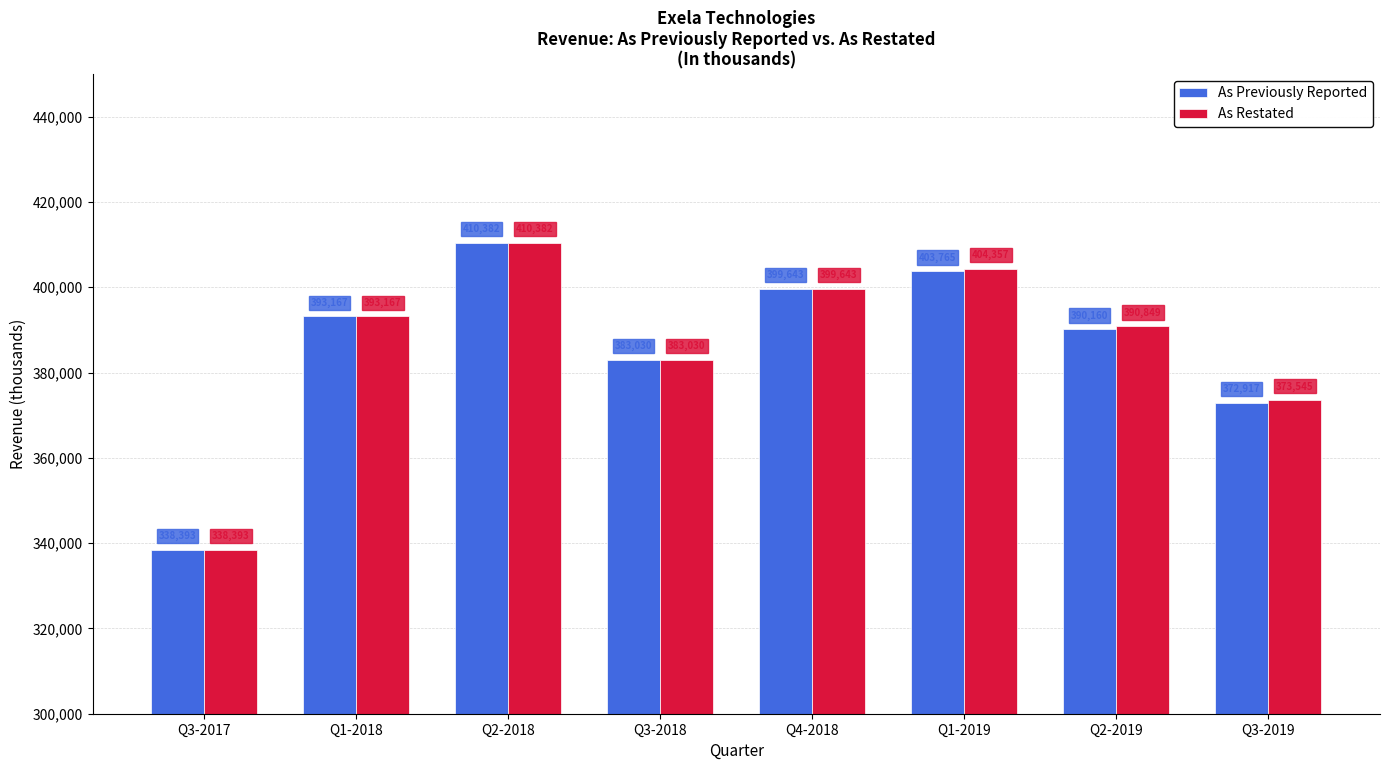

Rank the categories by As Restated value from lowest to highest.

Q3-2017, Q3-2019, Q3-2018, Q2-2019, Q1-2018, Q4-2018, Q1-2019, Q2-2018